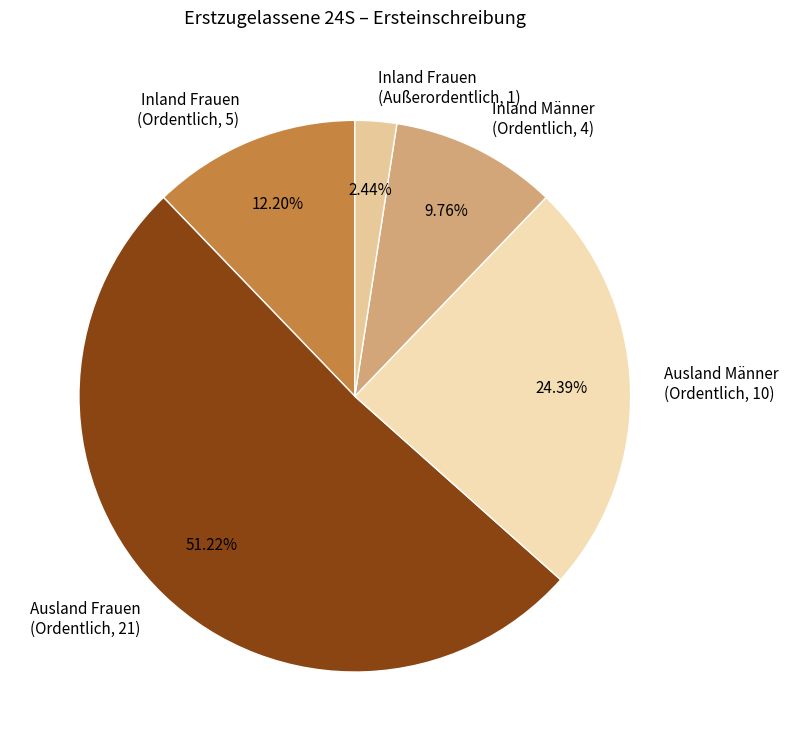

Is the sum of Ausland Männer (Ordentlich, 10) and Inland Männer (Ordentlich, 4) greater than half?

No